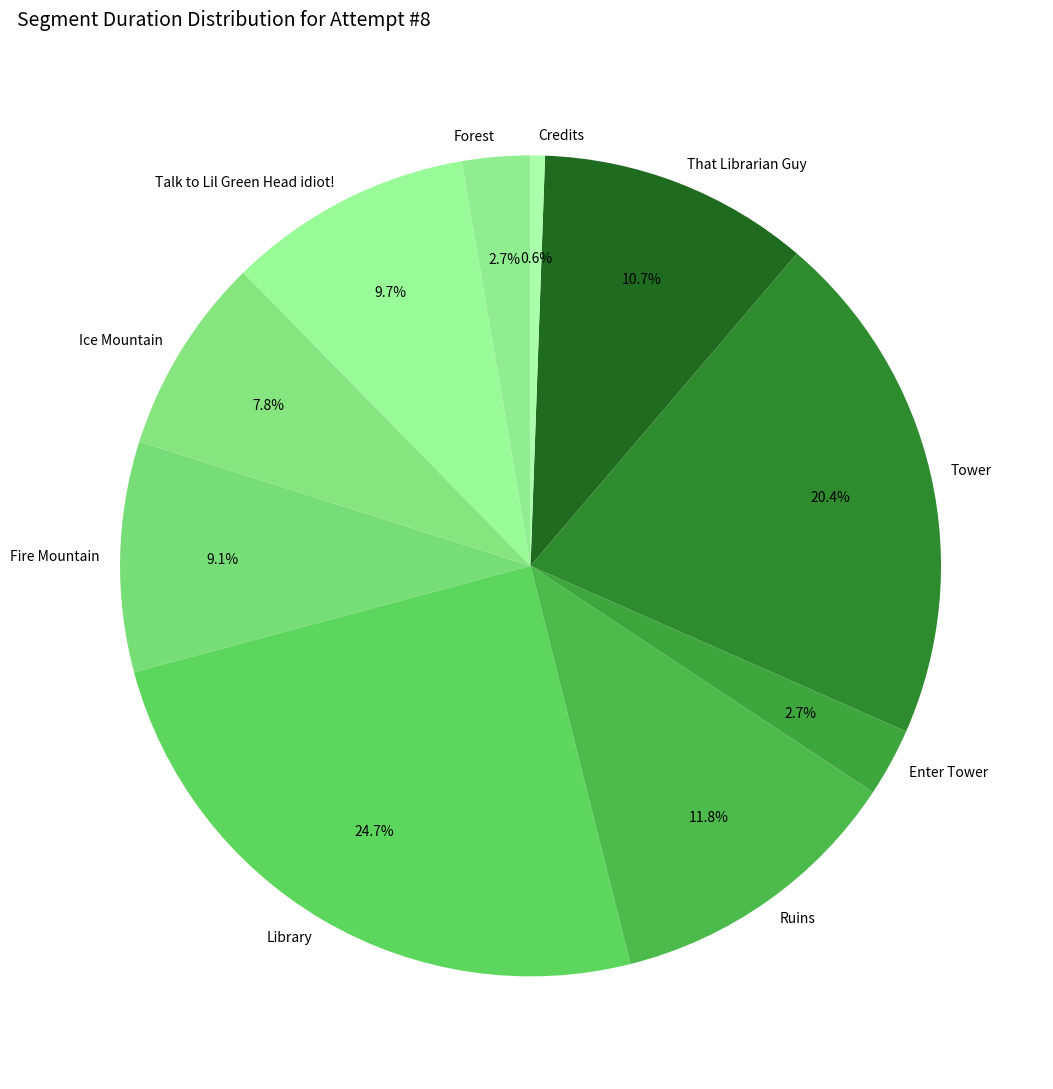

Does Enter Tower represent more than half of the total?

No